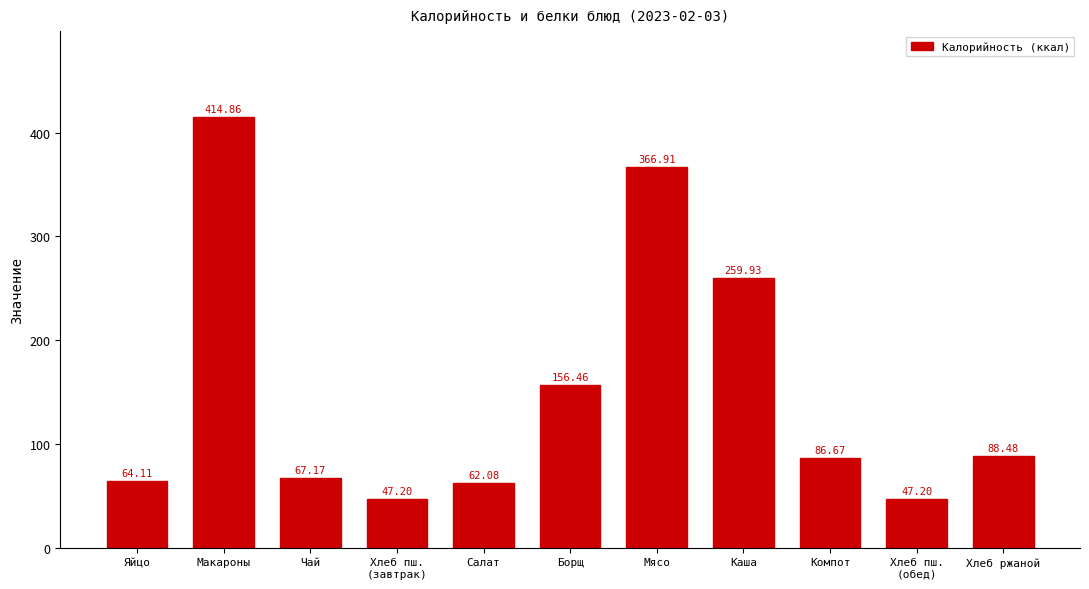

What is the ratio of the value at Чай to the value at Компот?

0.8